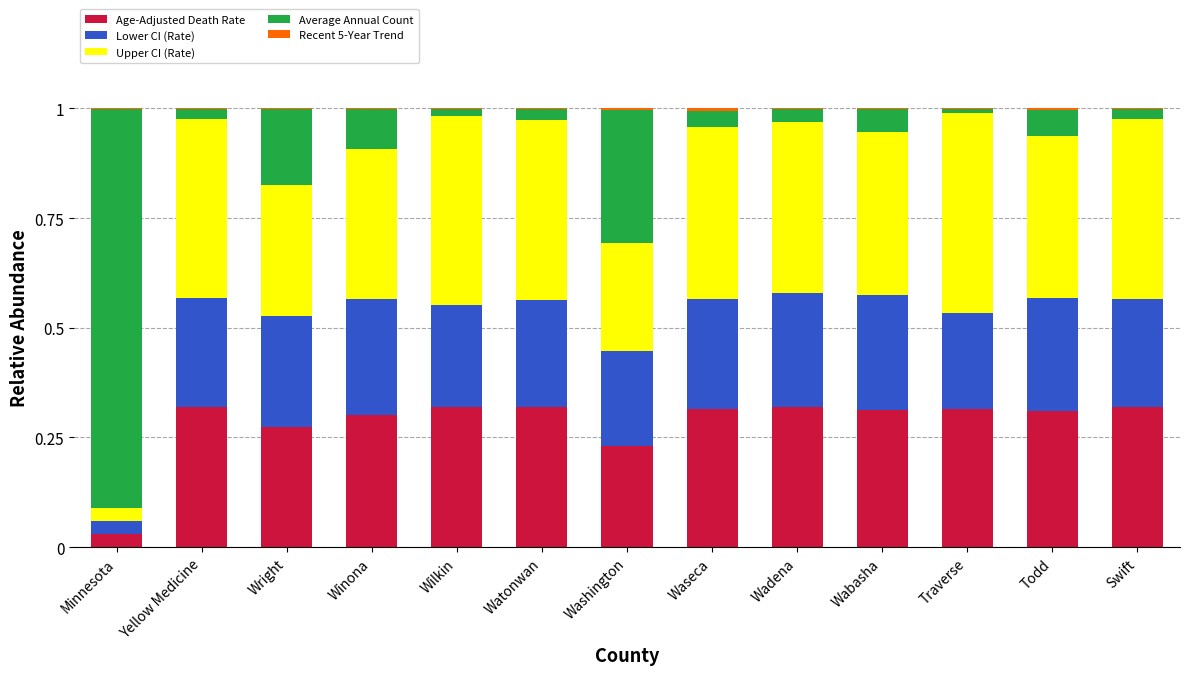

What is the sum of all Age-Adjusted Death Rate values?

3.7